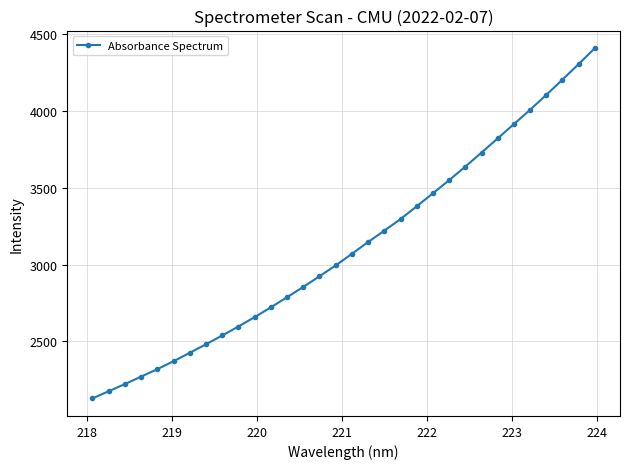

What is the value of the 4th point from the left?

2270.9